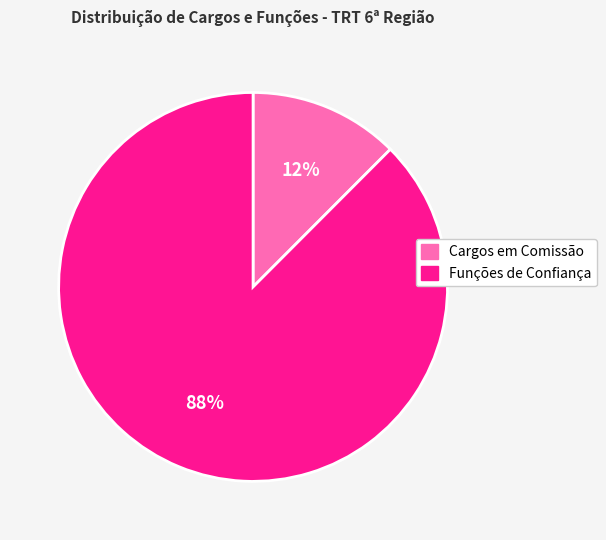

Which slice is the largest?

Funções de Confiança